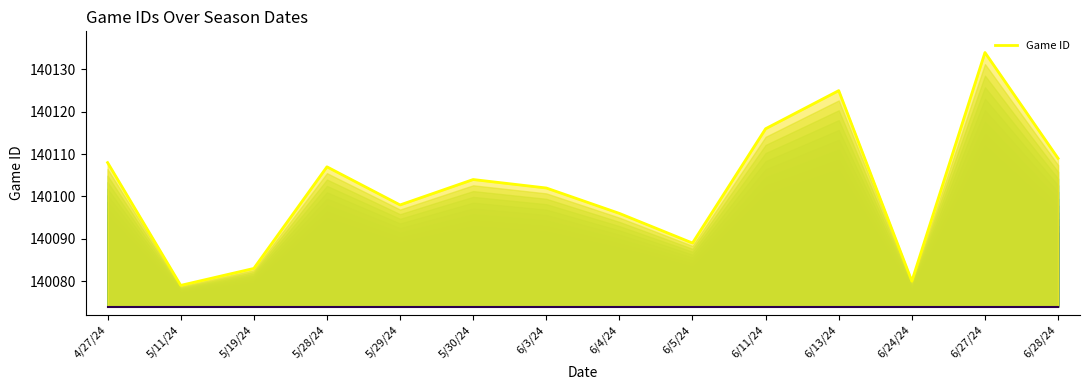

What is the ratio of the value at 6/13/24 to the value at 6/3/24?

1.0